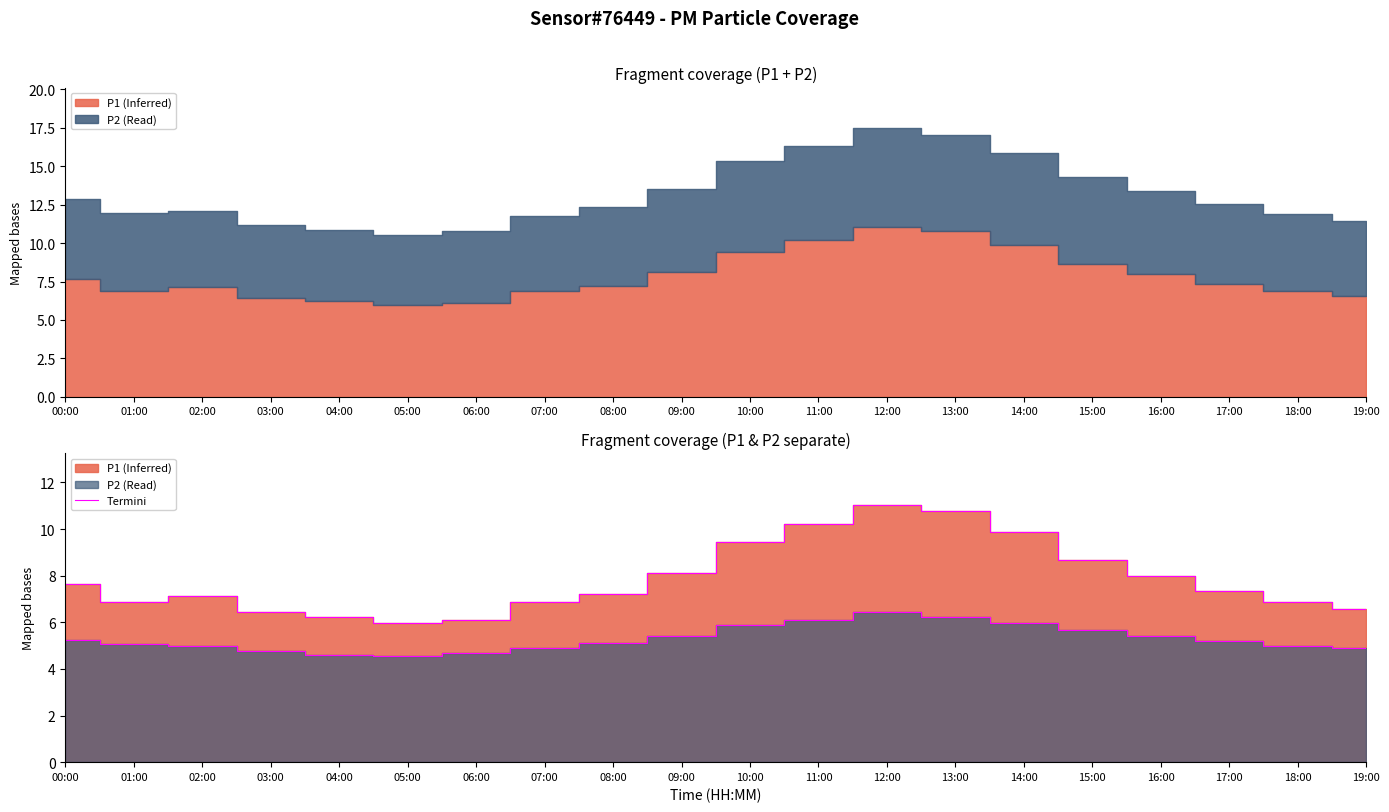

Rank the categories by value from highest to lowest.

12:00, 13:00, 11:00, 14:00, 10:00, 15:00, 09:00, 16:00, 00:00, 17:00, 08:00, 02:00, 01:00, 07:00, 18:00, 19:00, 03:00, 04:00, 06:00, 05:00